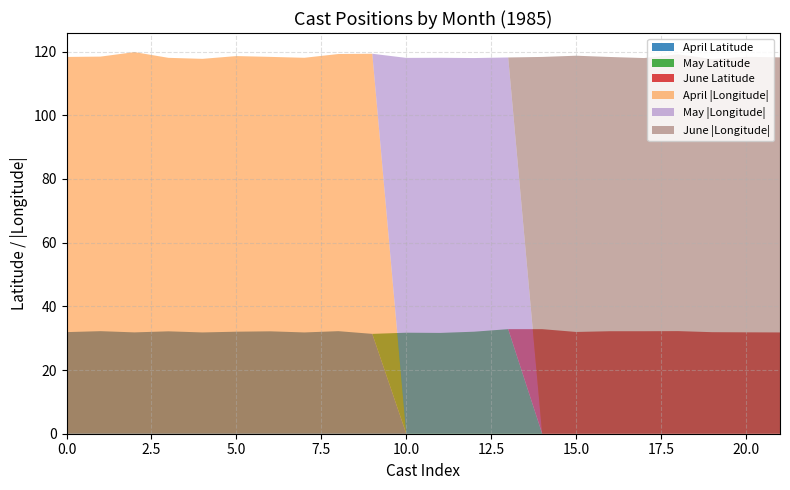

Reading left to right, what are all the values shown in this chart?

April Casts: 4=31.9	4=32.2	4=31.8	4=32.1	4=31.8	4=32.0	4=32.1	4=31.8	4=32.2	4=31.4	5=0.0	5=0.0	5=0.0	5=0.0	6=0.0	6=0.0	6=0.0	6=0.0	6=0.0	6=0.0	6=0.0	6=0.0
May Casts: 4=0.0	4=0.0	4=0.0	4=0.0	4=0.0	4=0.0	4=0.0	4=0.0	4=0.0	4=0.0	5=31.7	5=31.6	5=32.0	5=32.8	6=0.0	6=0.0	6=0.0	6=0.0	6=0.0	6=0.0	6=0.0	6=0.0
June Casts: 4=0.0	4=0.0	4=0.0	4=0.0	4=0.0	4=0.0	4=0.0	4=0.0	4=0.0	4=0.0	5=0.0	5=0.0	5=0.0	5=0.0	6=32.8	6=31.9	6=32.2	6=32.2	6=32.2	6=31.9	6=31.8	6=31.8